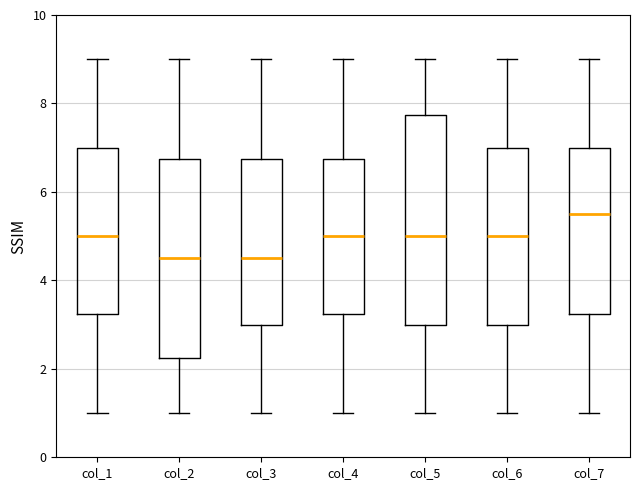

Reading left to right, read every box against the y-axis: the position of its median line, the range the box covers, and the ends of its whiskers. The values are not printed on the chart, so give them approximately, as read against the axis.

col_1: median 5.0, box 3.2 to 7.0, whiskers 1.0 to 9.0
col_2: median 4.6, box 2.2 to 6.8, whiskers 1.0 to 9.0
col_3: median 4.6, box 3.0 to 6.8, whiskers 1.0 to 9.0
col_4: median 5.0, box 3.2 to 6.8, whiskers 1.0 to 9.0
col_5: median 5.0, box 3.0 to 7.8, whiskers 1.0 to 9.0
col_6: median 5.0, box 3.0 to 7.0, whiskers 1.0 to 9.0
col_7: median 5.6, box 3.2 to 7.0, whiskers 1.0 to 9.0